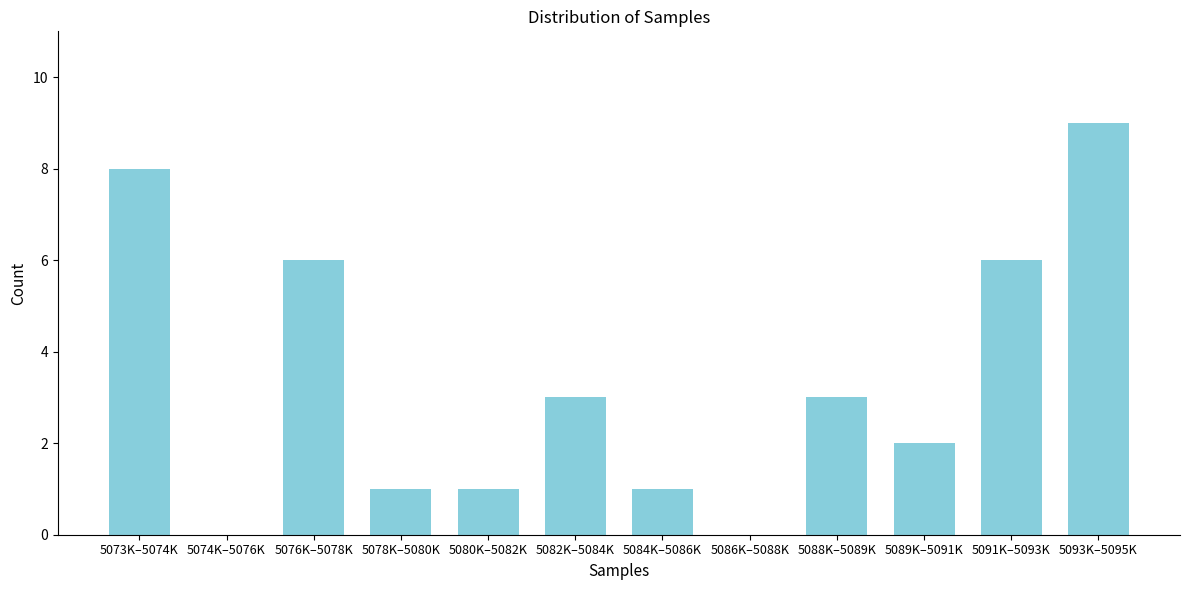

Reading left to right, list all the values displayed in this chart.

5073K–5074K=8	5074K–5076K=0	5076K–5078K=6	5078K–5080K=1	5080K–5082K=1	5082K–5084K=3	5084K–5086K=1	5086K–5088K=0	5088K–5089K=3	5089K–5091K=2	5091K–5093K=6	5093K–5095K=9